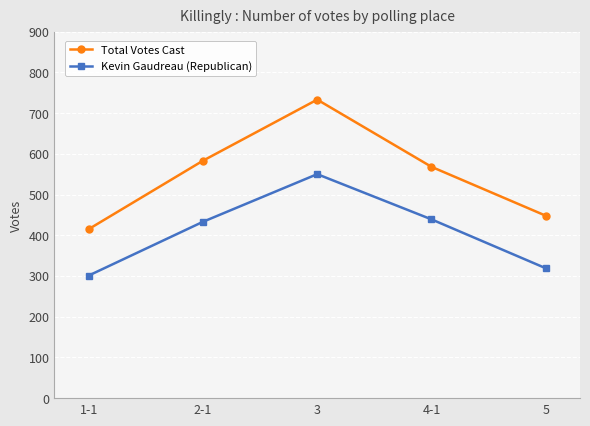

How many data points does each series have?

5